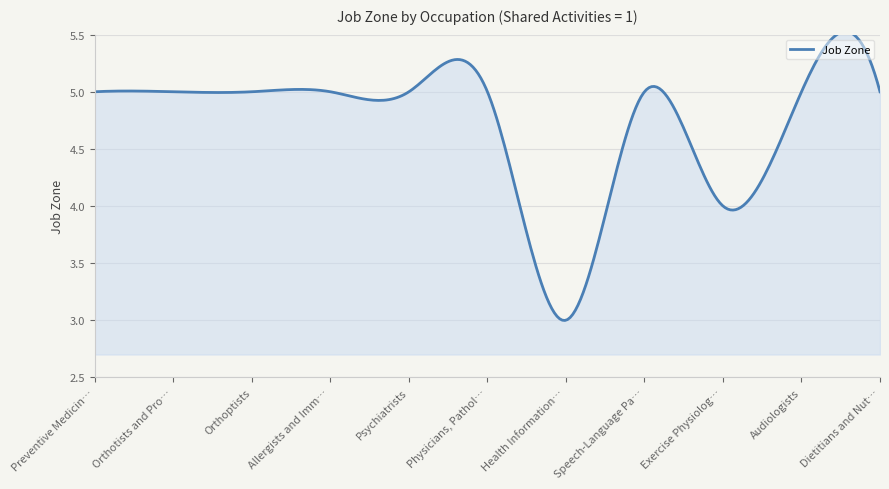

What is the difference between the maximum and minimum values?

2.5